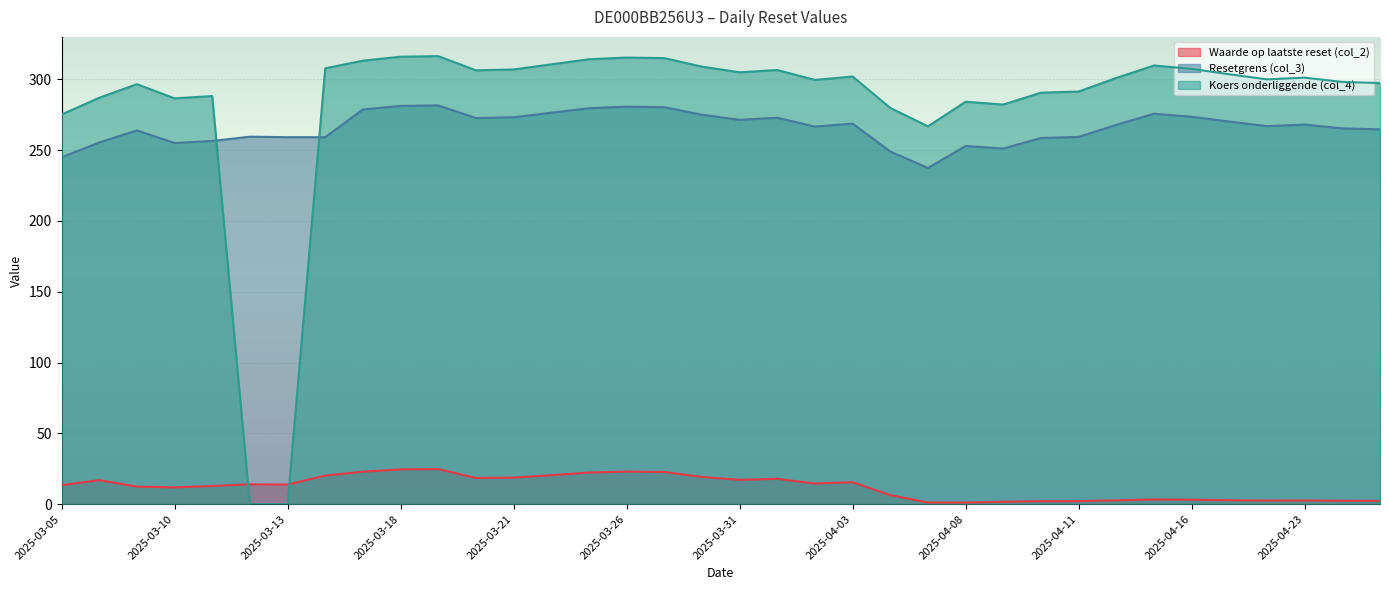

What is the maximum value shown in the chart?

316.4